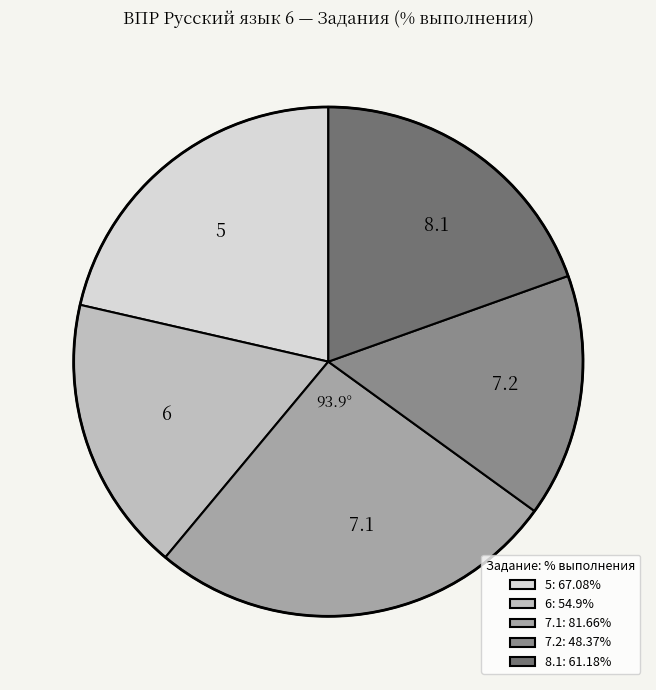

Between 7.1 and 6, which is larger?

7.1